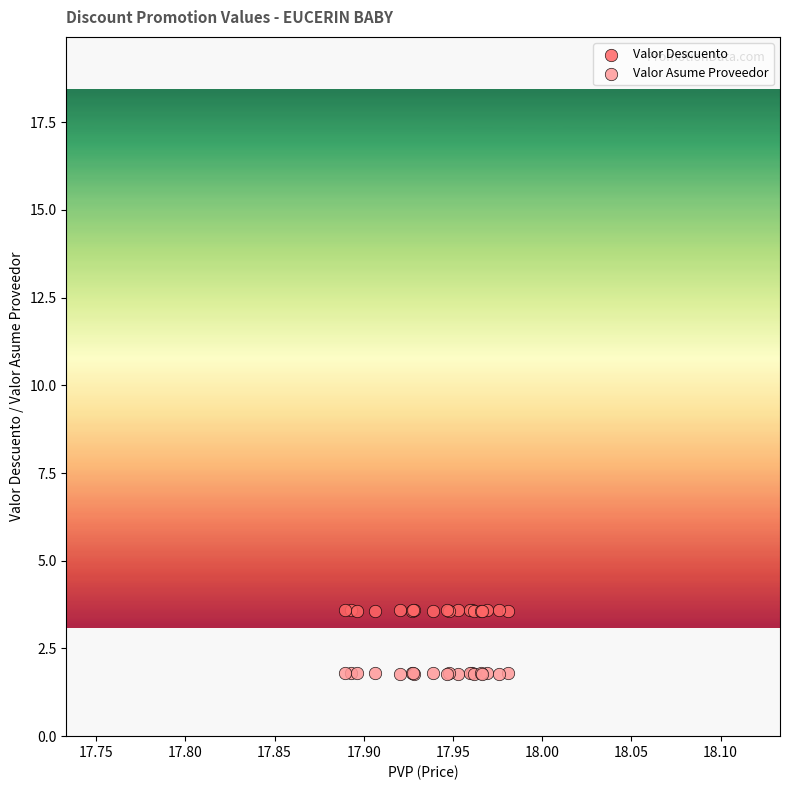

Which series contains the highest Y value?

Valor Descuento